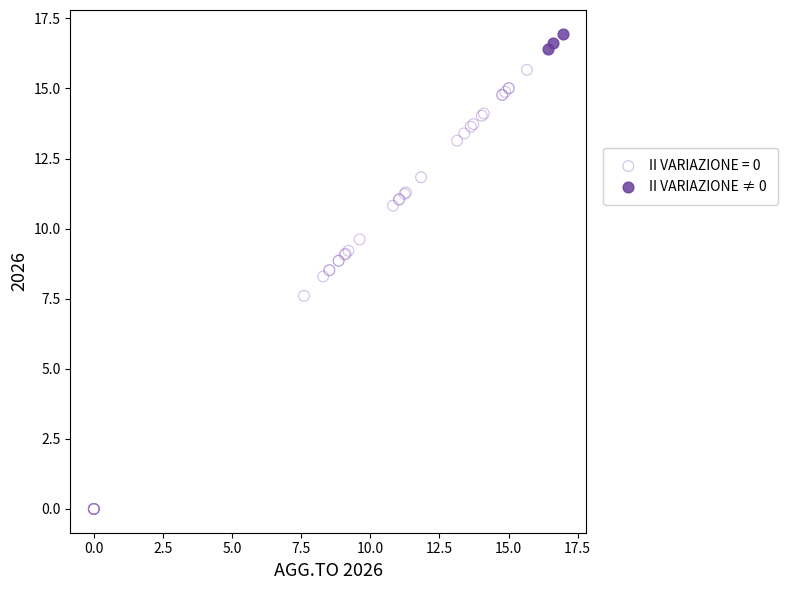

Which series reaches the minimum Y coordinate?

II VARIAZIONE = 0